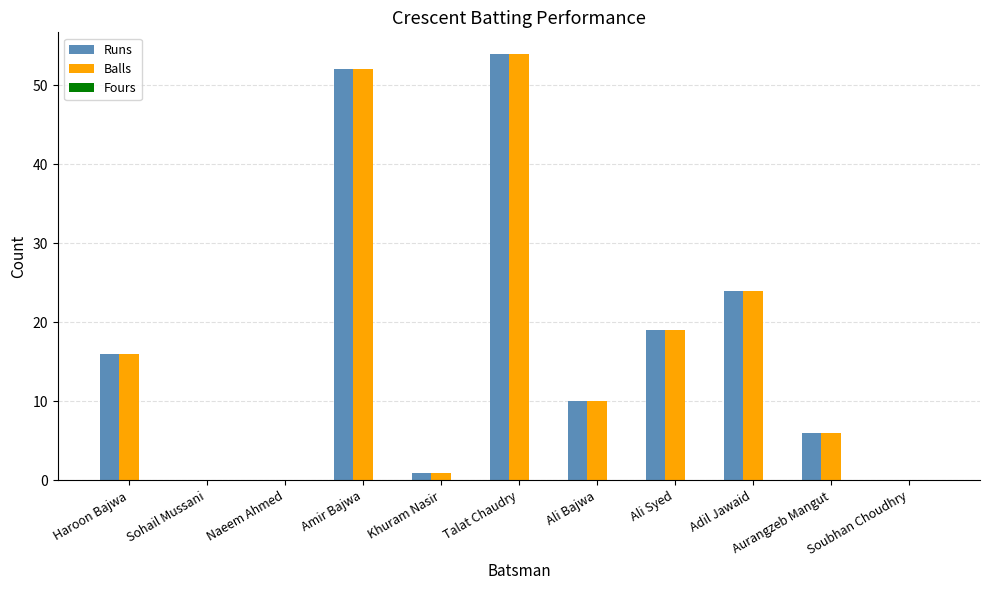

Which category has the highest value in the Balls series?

Talat Chaudry